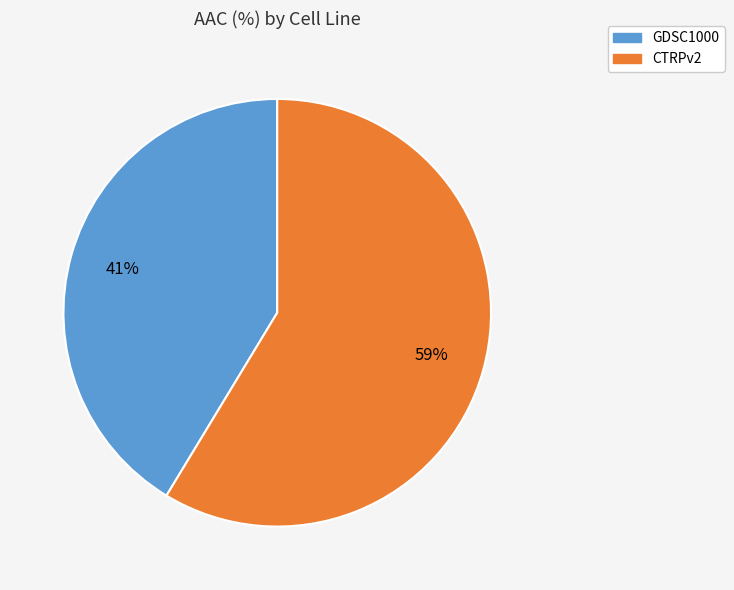

Is there a majority slice in this chart?

Yes